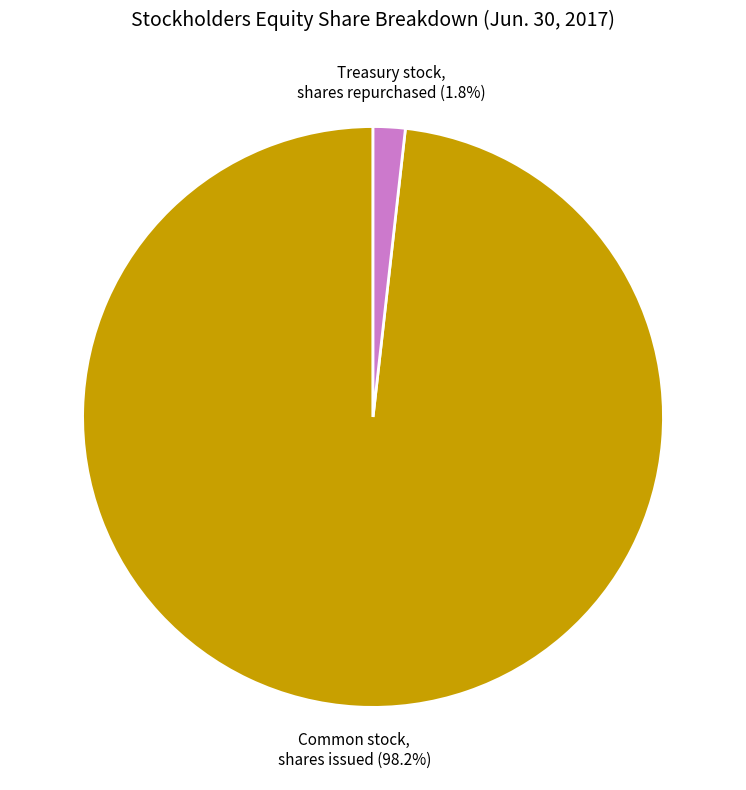

How much of the chart is everything except Treasury stock, shares repurchased?

98.2%